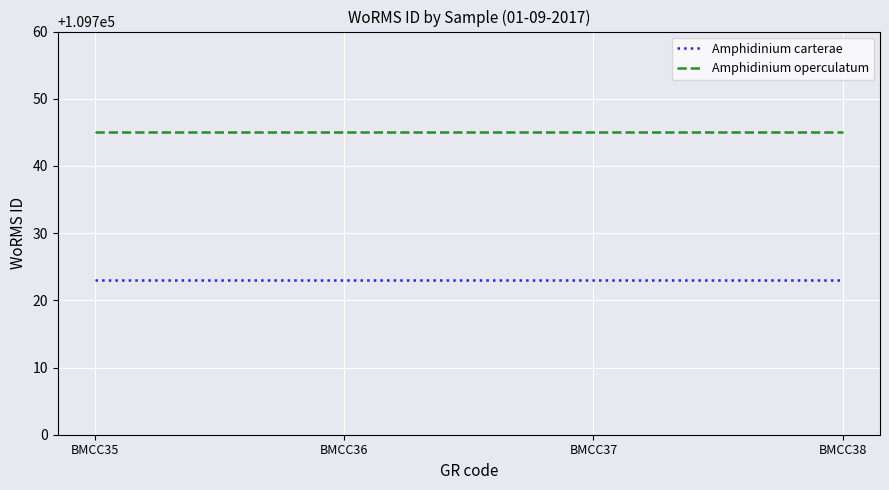

True or false: Amphidinium operculatum and Amphidinium carterae intersect in this chart.

False